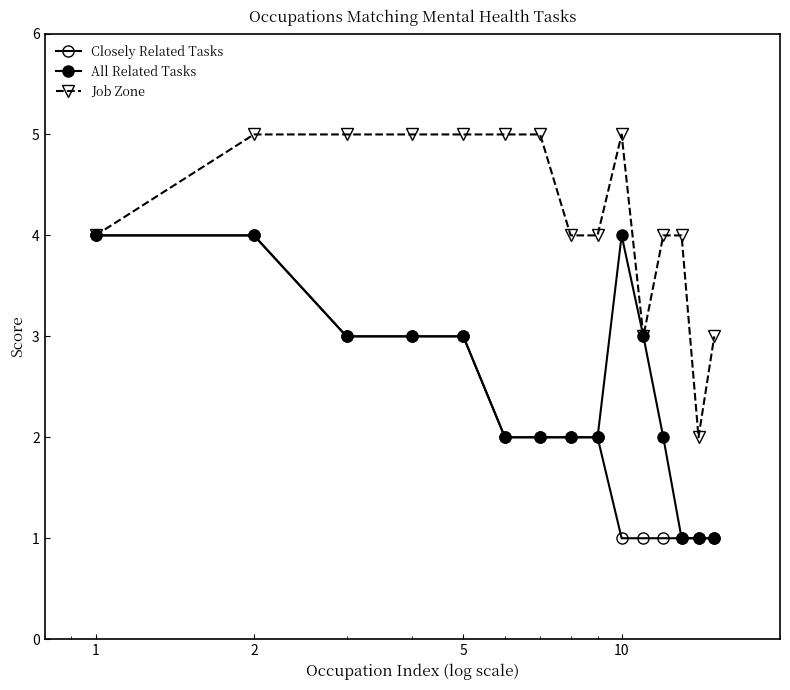

Count the number of data series in this chart.

3